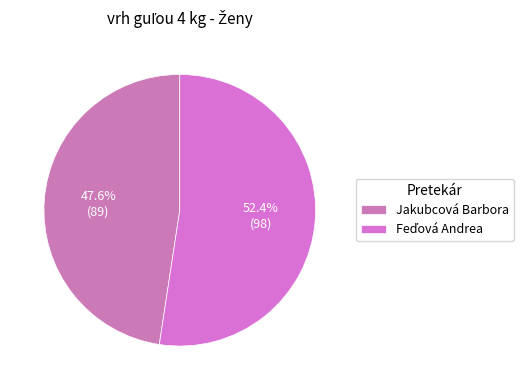

Do Feďová Andrea and Jakubcová Barbora together represent more than half of the pie?

Yes